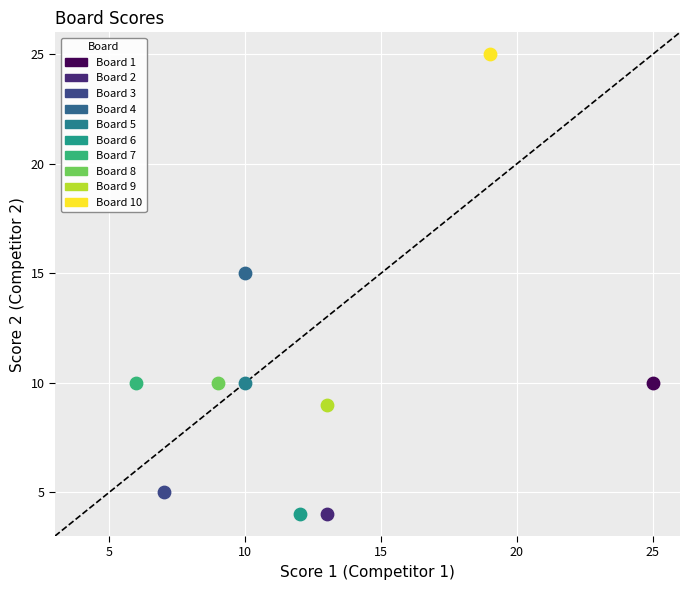

What are all the series names shown in the legend?

Board 1, Board 2, Board 3, Board 4, Board 5, Board 6, Board 7, Board 8, Board 9, Board 10